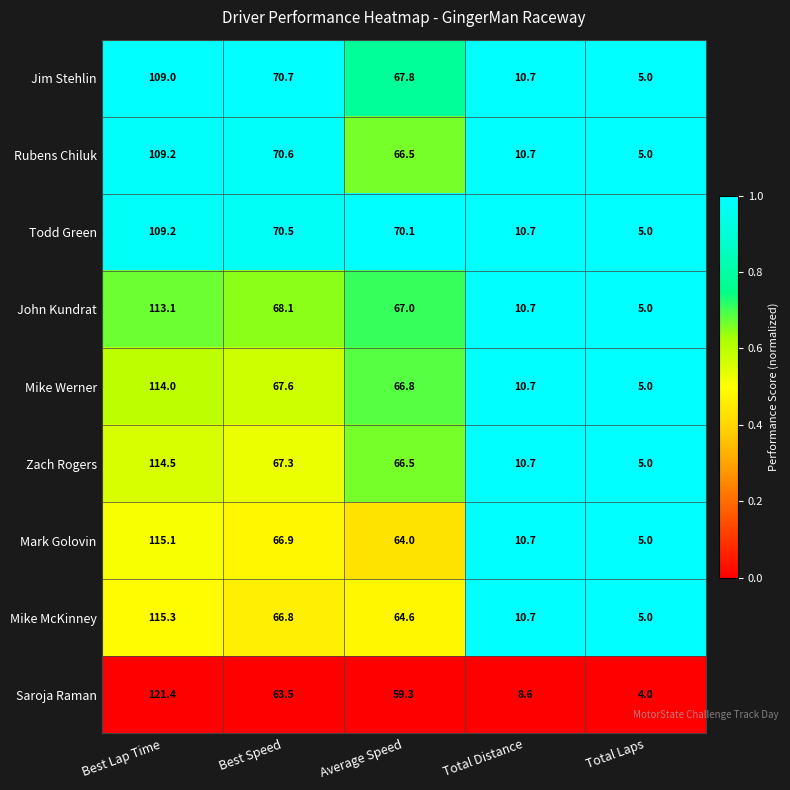

True or false: John Kundrat has a value of 67.0 at Average Speed.

True